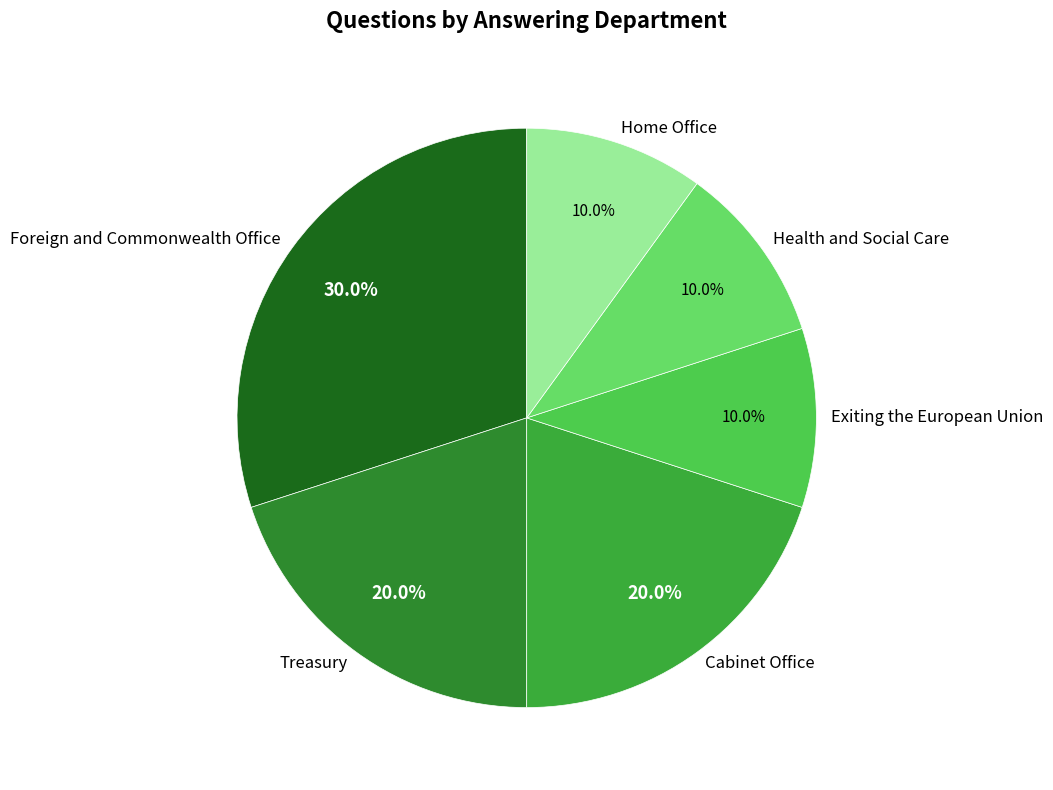

Which has a higher value, Health and Social Care or Treasury?

Treasury